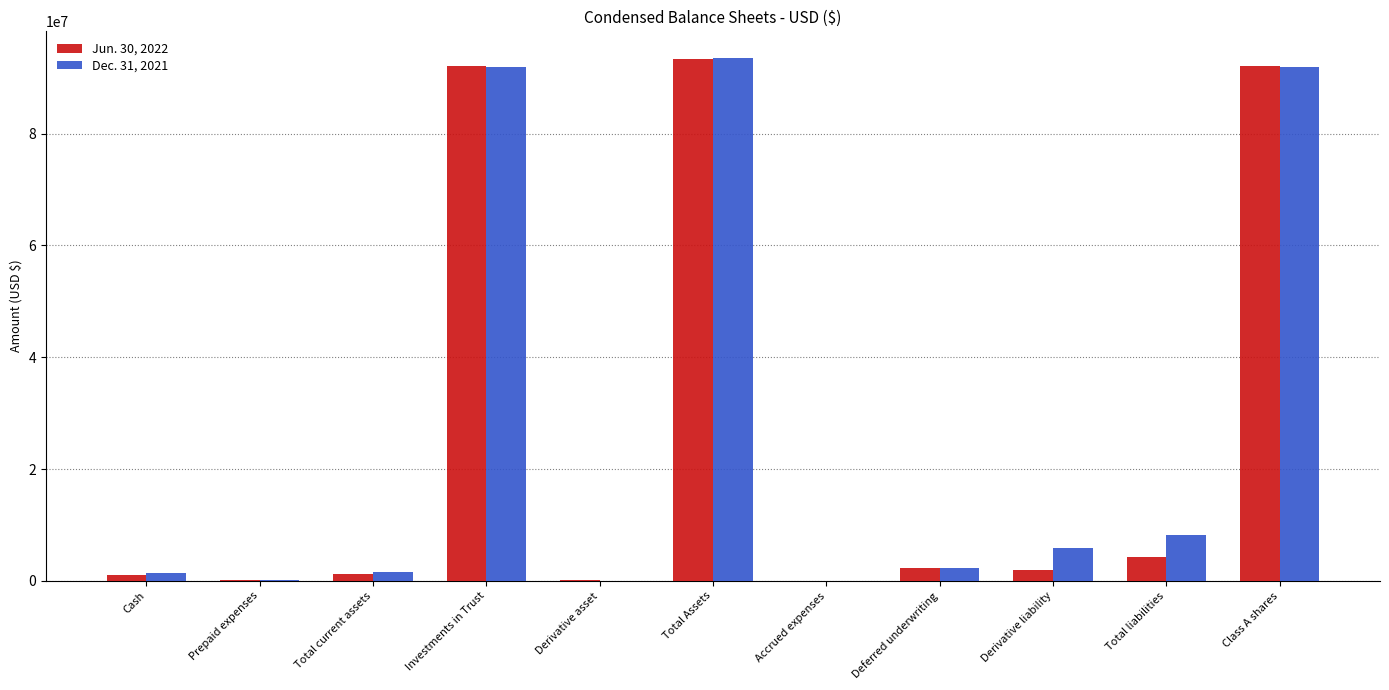

Is it true that Jun. 30, 2022 equals 134118850 at Class A shares?

False